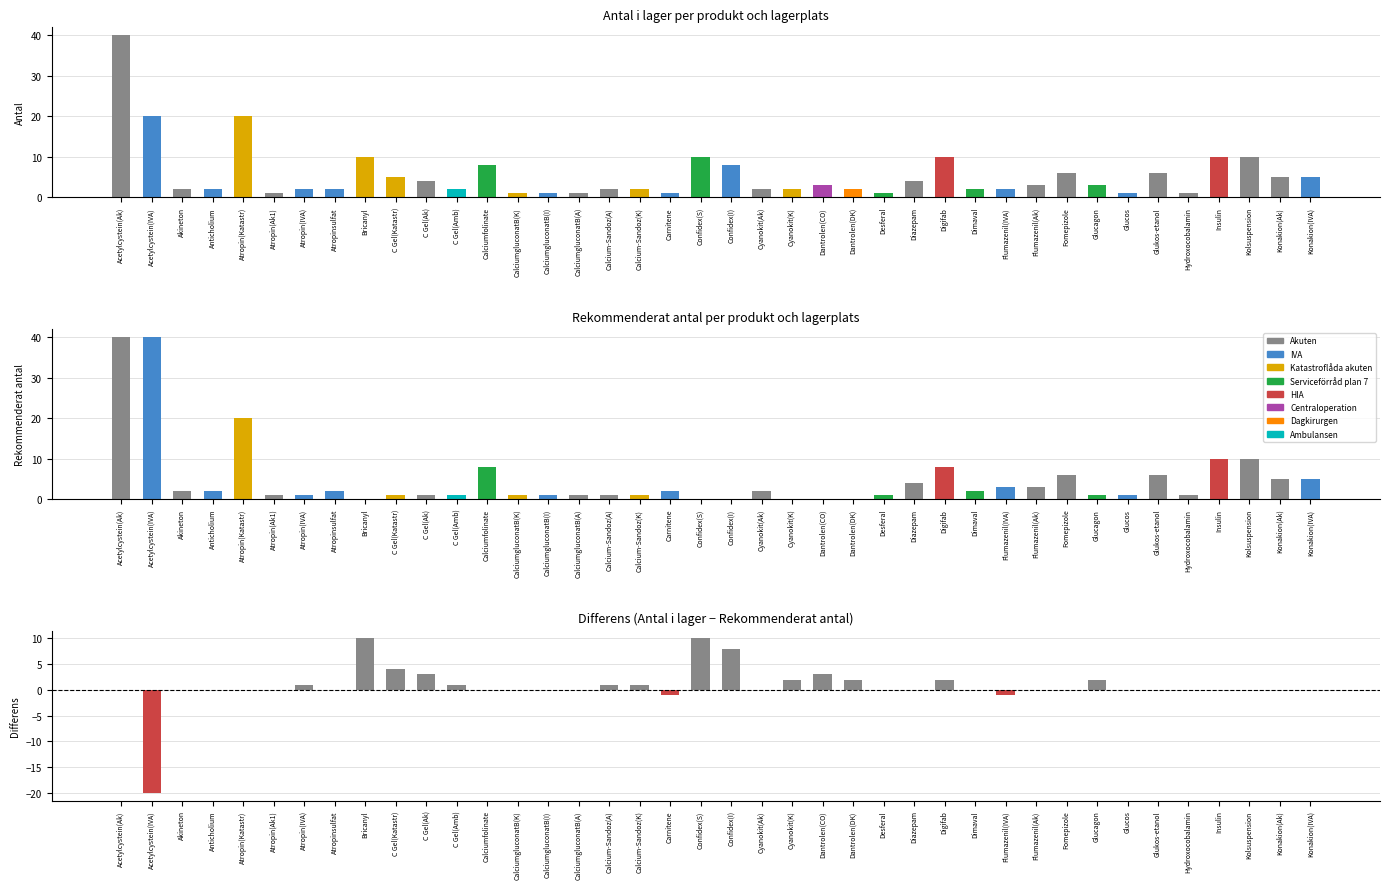

Between Cyanokit(Ak) and Cyanokit(K), which is larger?

Cyanokit(Ak)